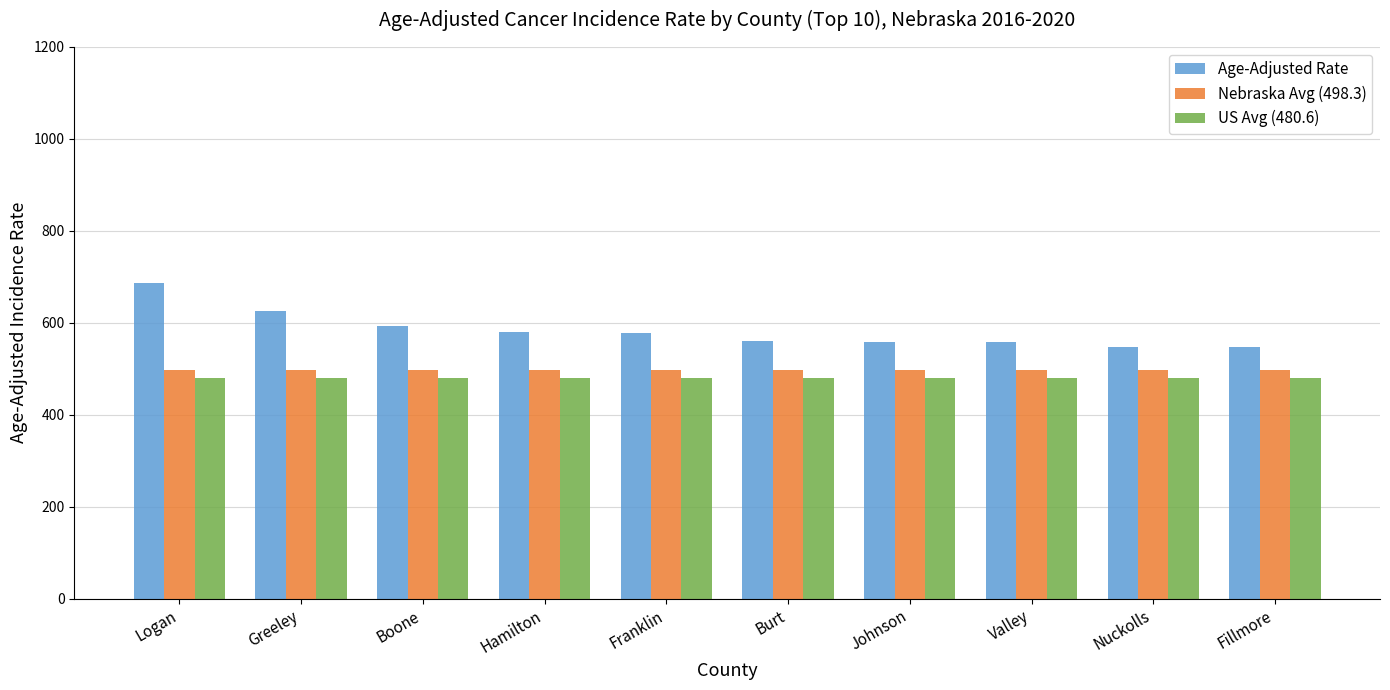

The value of Age-Adjusted Rate at Valley is 186.3. True or false?

False